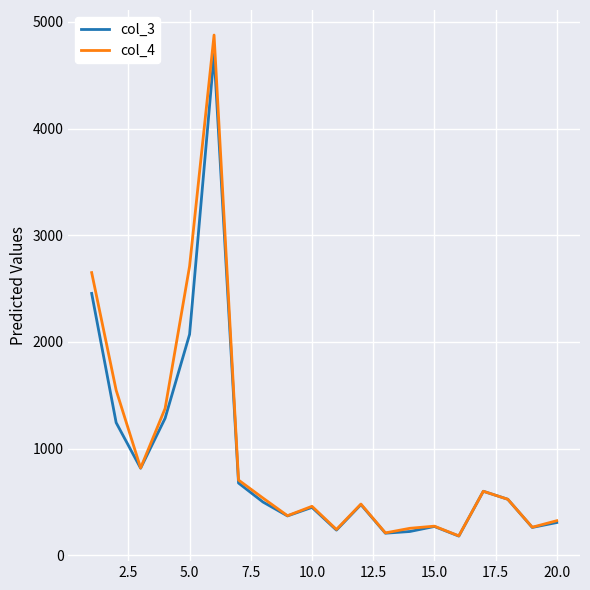

What is the minimum value shown in the chart?

181